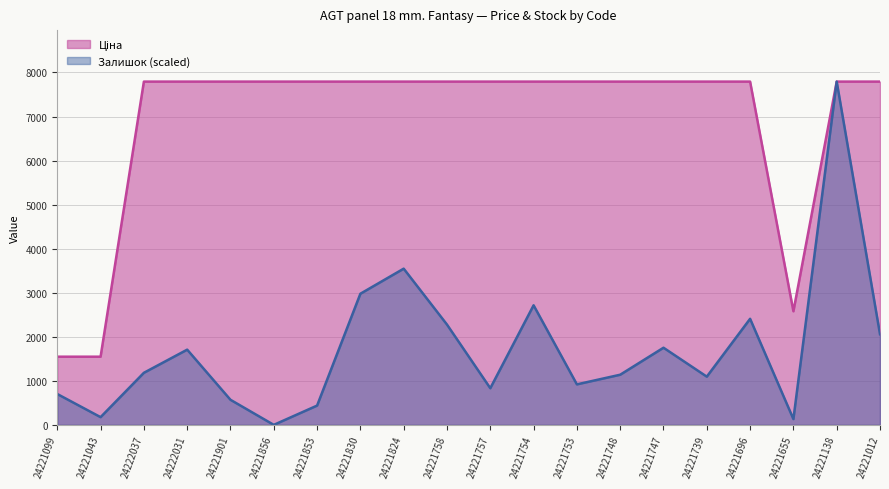

What is the value of the Залишок point at the 12th from the left?

2714.4